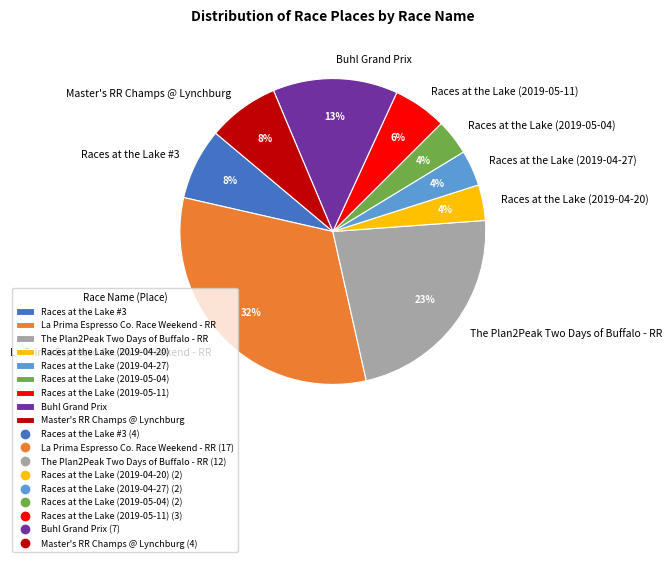

The La Prima Espresso Co. Race Weekend - RR slice represents 41% of the pie. True or false?

False